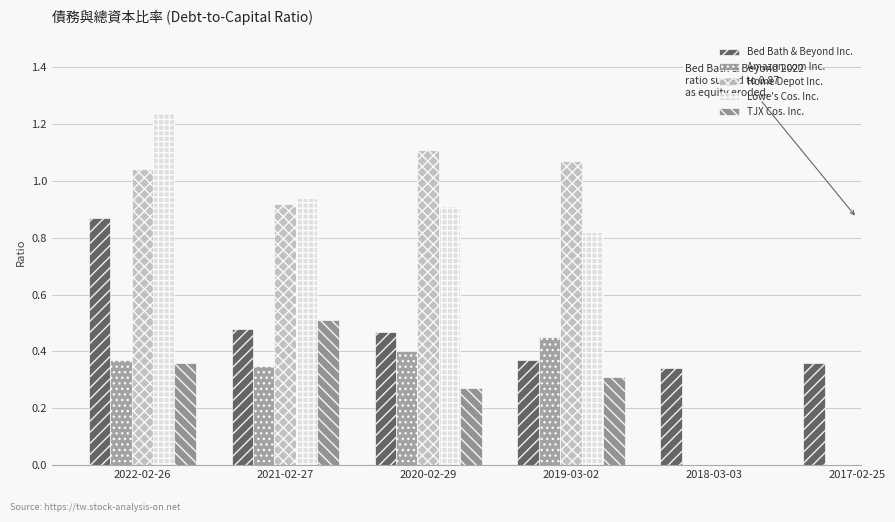

At which category does the chart reach its peak across all series?

2022-02-26